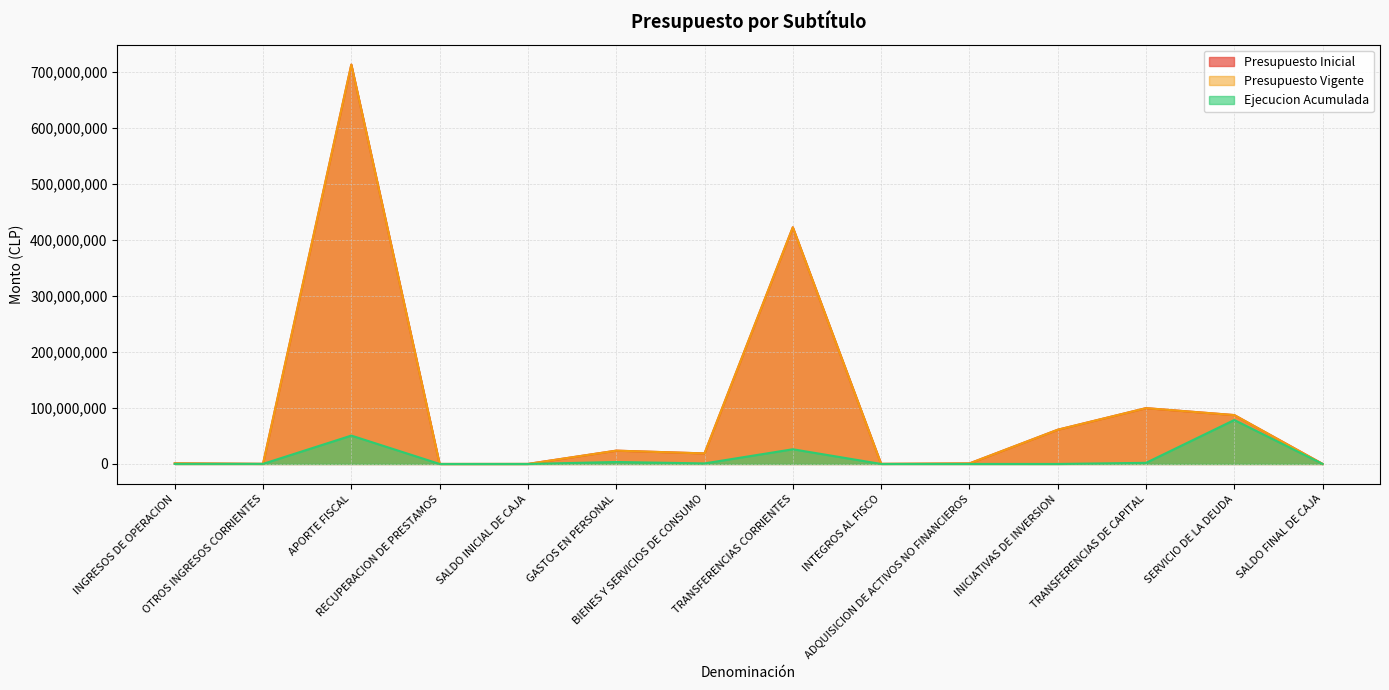

Reading left to right, transcribe all the data shown in this chart.

Presupuesto Inicial: 1047340	175354	712843189	0	62000	23768669	18840222	422399077	162811	921312	61077882	99642425	87253485	62000
Presupuesto Vigente: 1047340	175354	712843189	0	62000	23768669	18840222	422399077	162811	921312	61077882	99642425	87253485	62000
Ejecucion Acumulada: 154178	149155	50673538	6398	0	3520390	974040	26249052	11673	20791	0	2000000	78496529	0